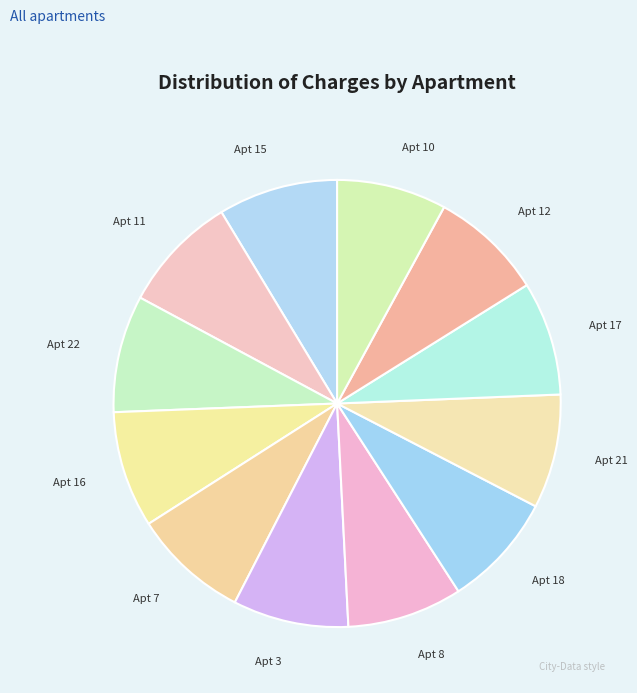

Is the sum of Apt 11 and Apt 7 greater than half?

No